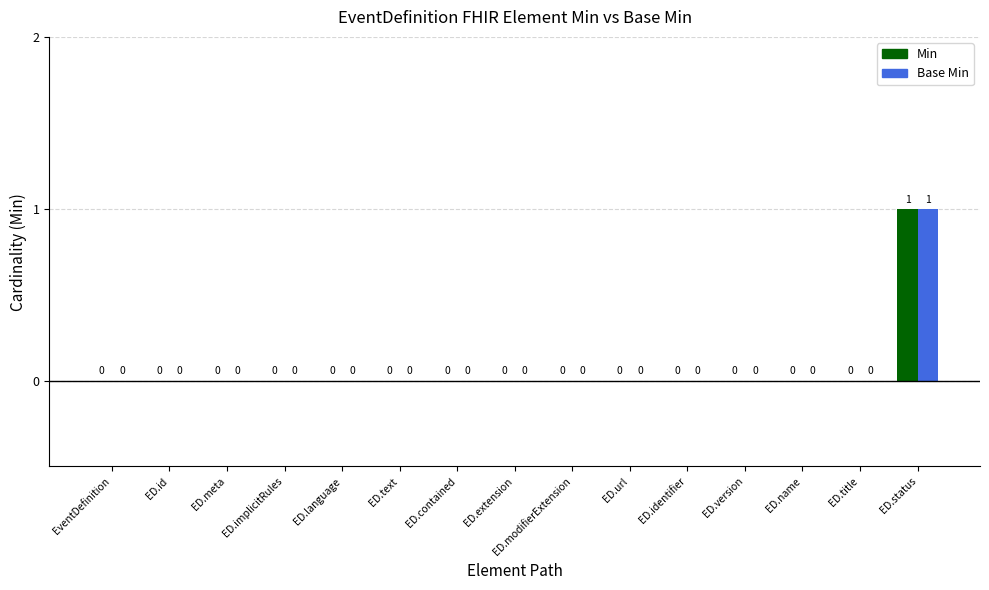

The value of Min at ED.url is -1. True or false?

False